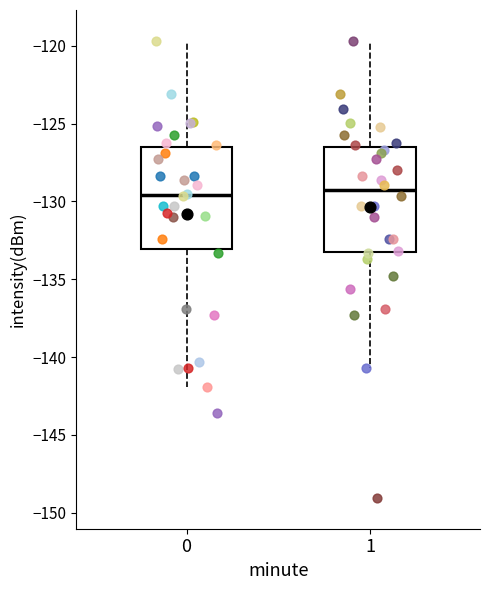

Reading left to right, read every box against the y-axis: the position of its median line, the range the box covers, and the ends of its whiskers. The values are not printed on the chart, so give them approximately, as read against the axis.

0: median -129.5, box -133.0 to -126.5, whiskers -142.0 to -119.5
1: median -129.5, box -133.5 to -126.5, whiskers -140.5 to -119.5